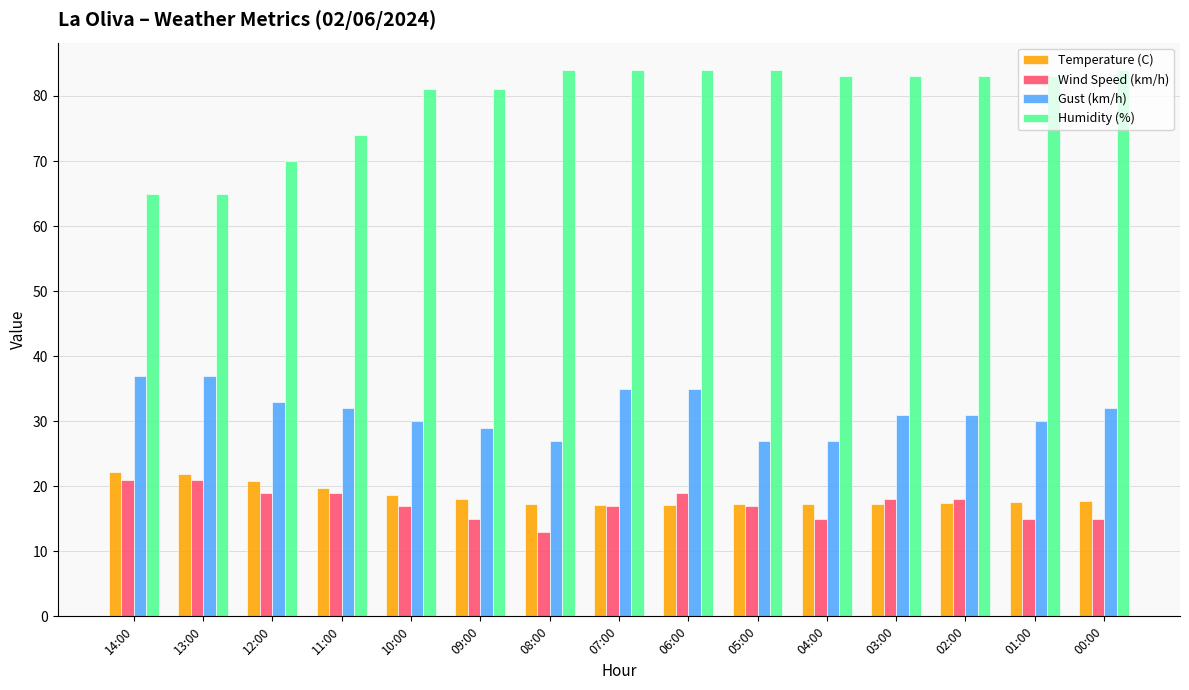

What is the difference between the Gust (km/h) values at 02:00 and 09:00?

2.0